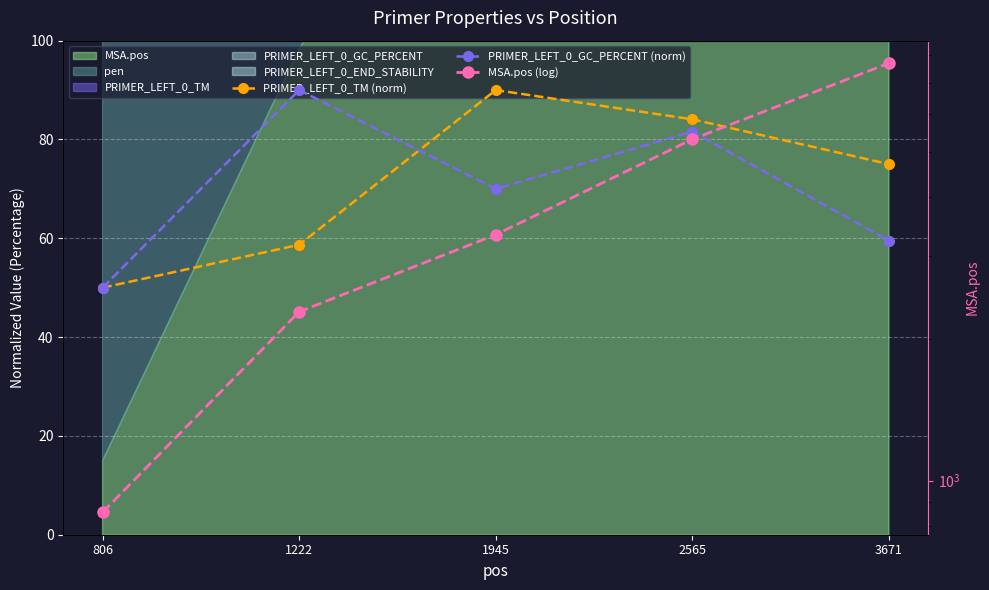

What is the value of the PRIMER_LEFT_0_GC_PERCENT (norm) point at the 3rd from the left?

70.0